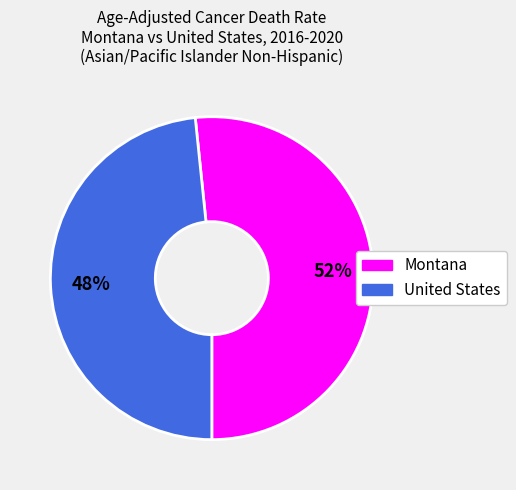

What is the majority slice?

Montana